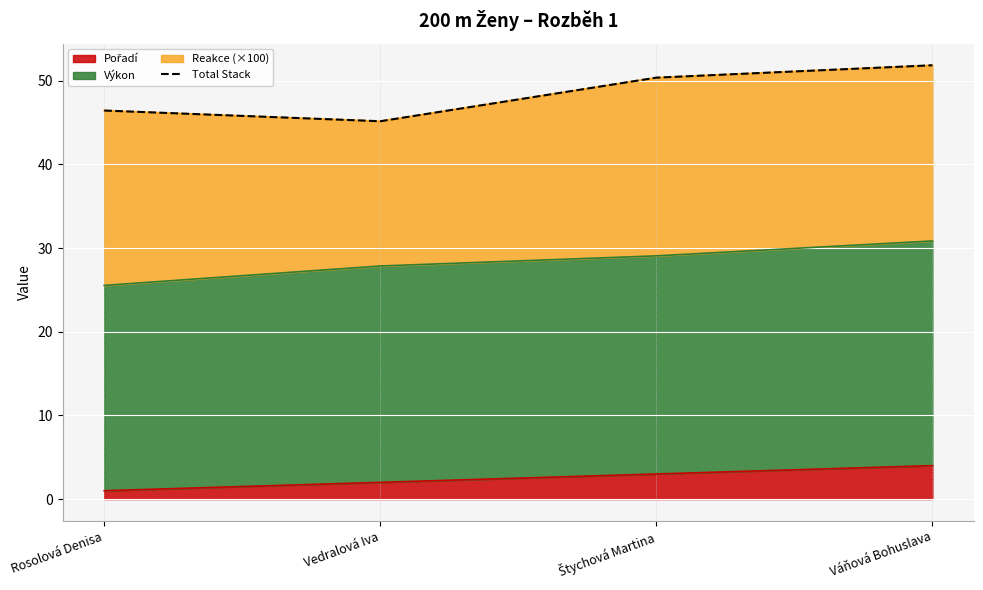

True or false: there are more than 2 points higher than both neighbors.

False